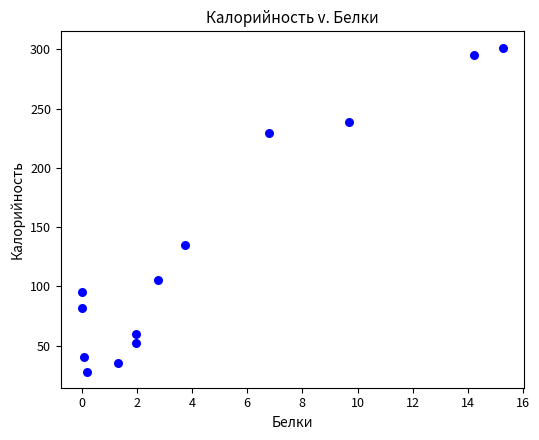

What is the range of X values (max minus min)?

15.3